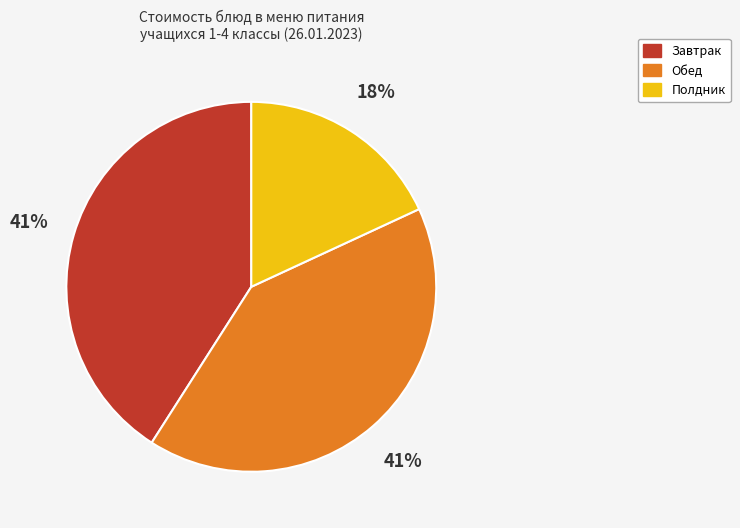

To the nearest percent, what is the difference between the largest and smallest slice percentages?

23%